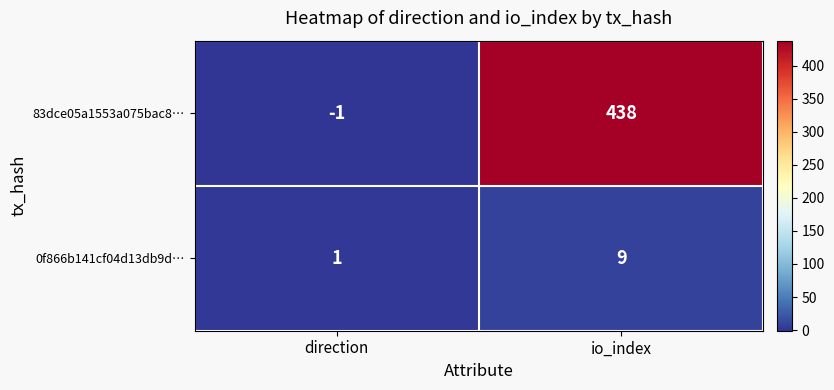

Reading left to right, extract all data points from this chart.

83dce05a1553a075bac8…: direction=-1	io_index=438
0f866b141cf04d13db9d…: direction=1	io_index=9